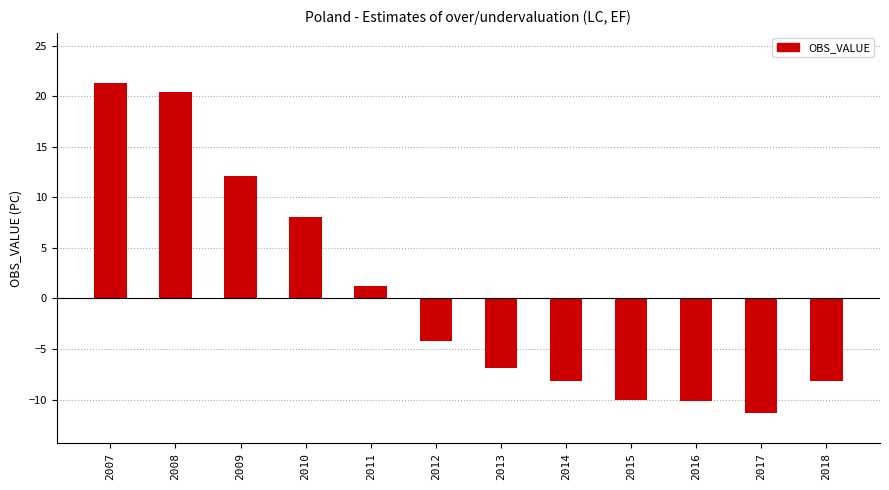

What is the value of the 7th bar from the left?

-6.9